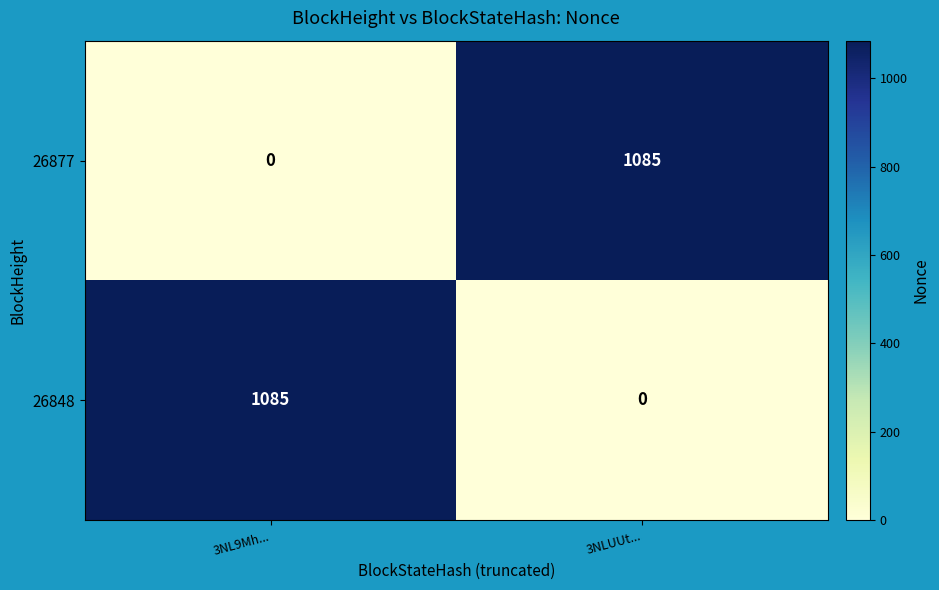

Reading left to right, list all the values displayed in this chart.

26877: 0	1085
26848: 1085	0